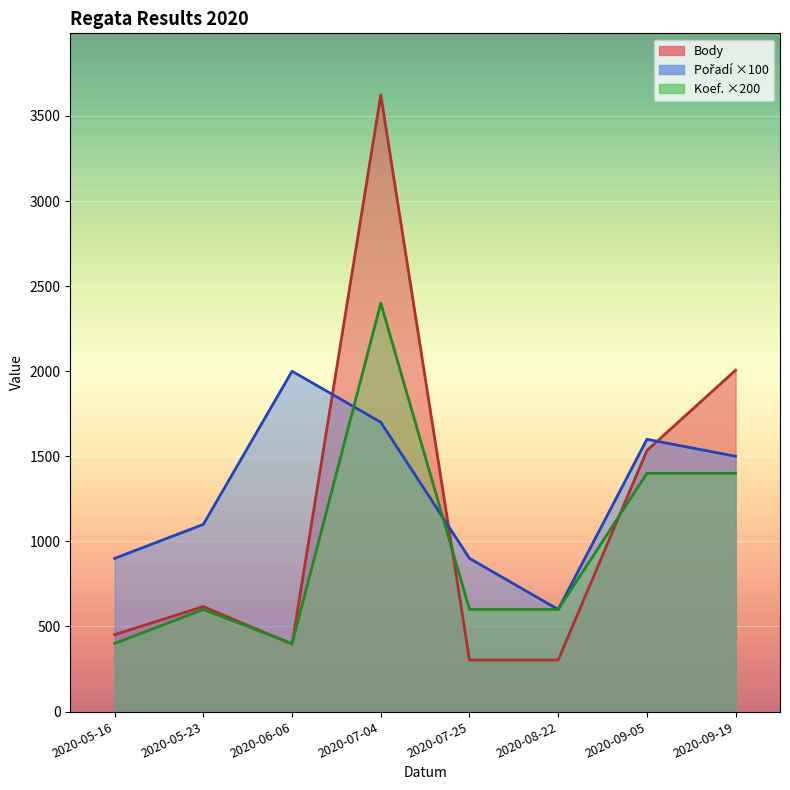

Rank the categories by Koef. value from highest to lowest.

2020-07-04, 2020-09-05, 2020-09-19, 2020-05-23, 2020-07-25, 2020-08-22, 2020-05-16, 2020-06-06